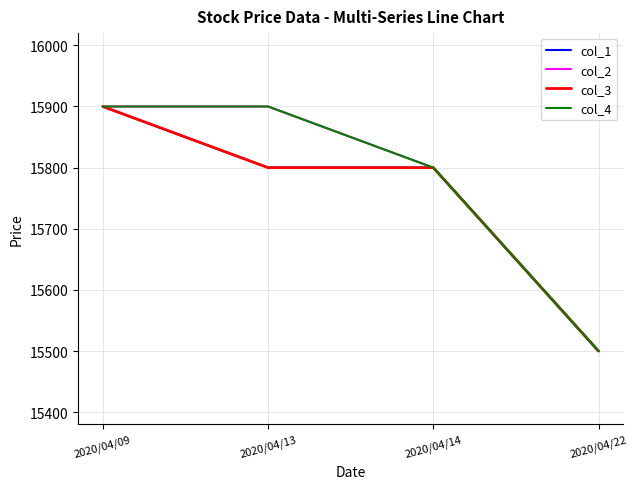

Between 2020/04/14 and 2020/04/22, which is larger?

2020/04/14